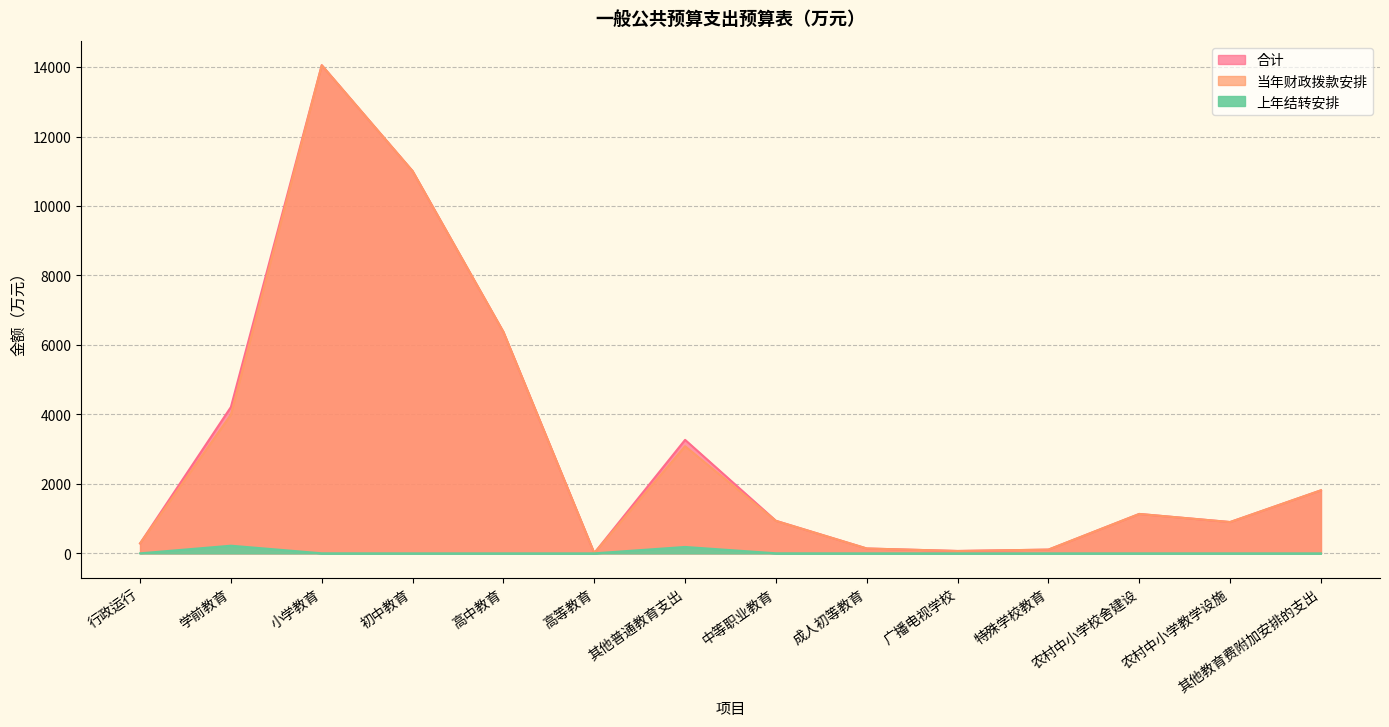

Between 成人初等教育 and 农村中小学校舍建设, which series saw the biggest shift?

合计